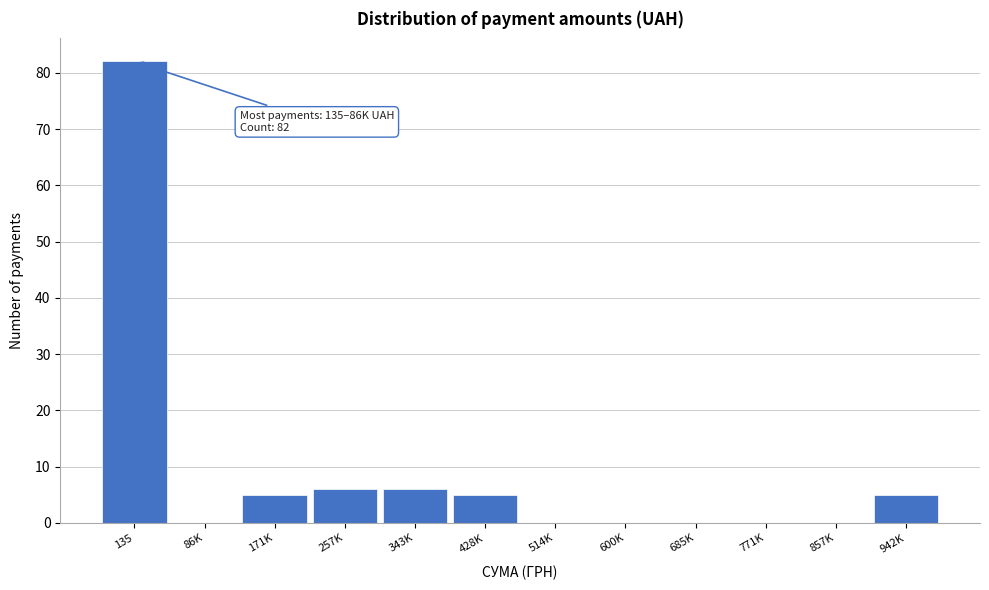

Reading left to right, what are all the values shown in this chart?

135=82	86K=0	171K=5	257K=6	343K=6	428K=5	514K=0	600K=0	685K=0	771K=0	857K=0	942K=5